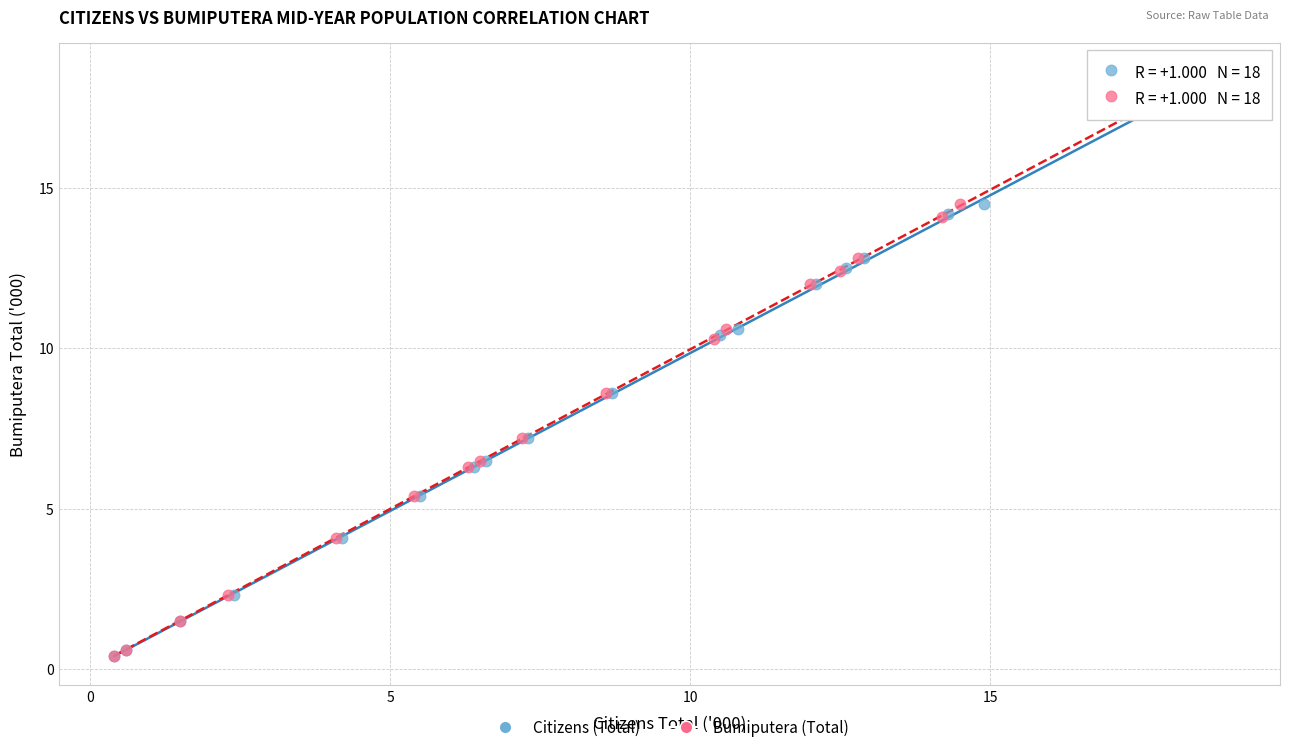

Which series has the widest spread of Y values?

Citizens (Total)